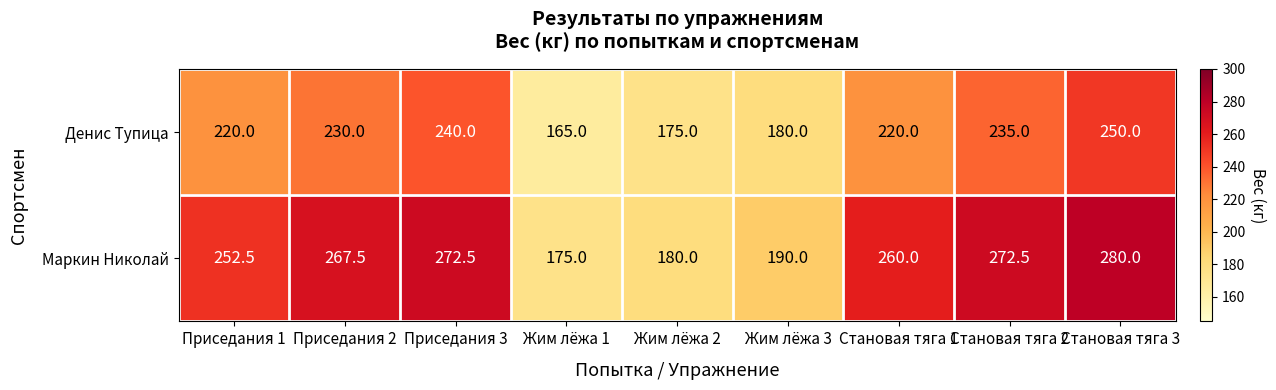

Reading left to right, what are all the values shown in this chart?

Денис Тупица: Приседания 1=220.0	Приседания 2=230.0	Приседания 3=240.0	Жим лёжа 1=165.0	Жим лёжа 2=175.0	Жим лёжа 3=180.0	Становая тяга 1=220.0	Становая тяга 2=235.0	Становая тяга 3=250.0
Маркин Николай: Приседания 1=252.5	Приседания 2=267.5	Приседания 3=272.5	Жим лёжа 1=175.0	Жим лёжа 2=180.0	Жим лёжа 3=190.0	Становая тяга 1=260.0	Становая тяга 2=272.5	Становая тяга 3=280.0